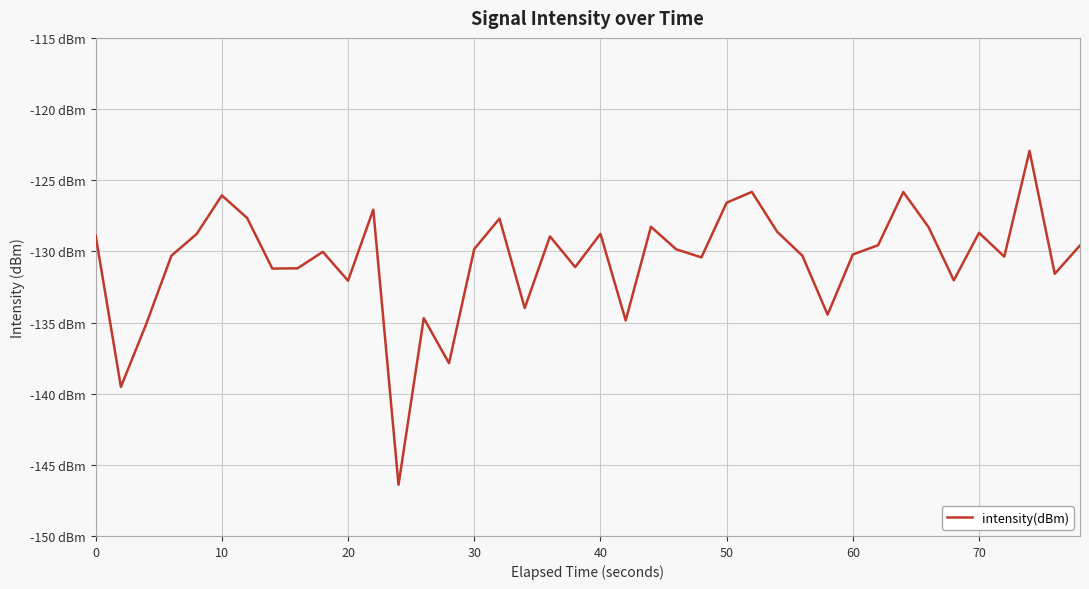

Does the chart have visible grid lines?

Yes